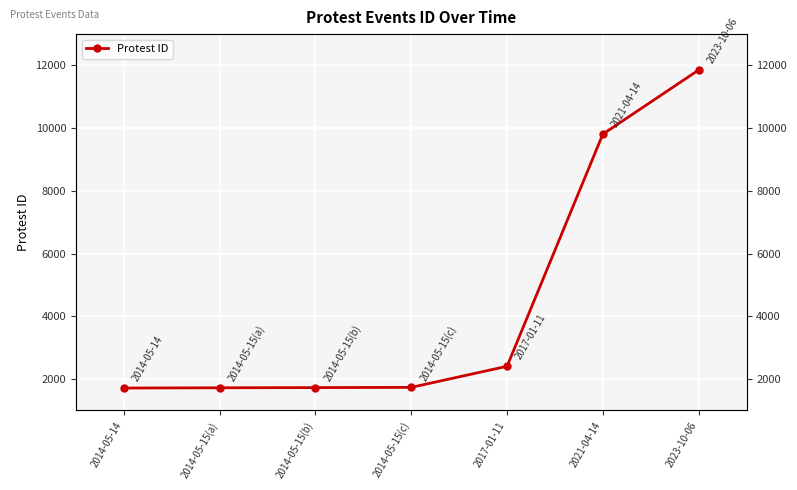

Reading left to right, what are all the values shown in this chart?

1712	1720	1726	1733	2406	9810	11855